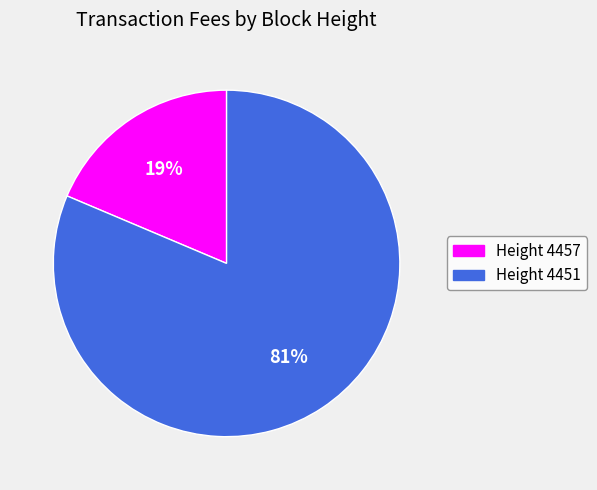

Which slice is the largest?

Height 4451